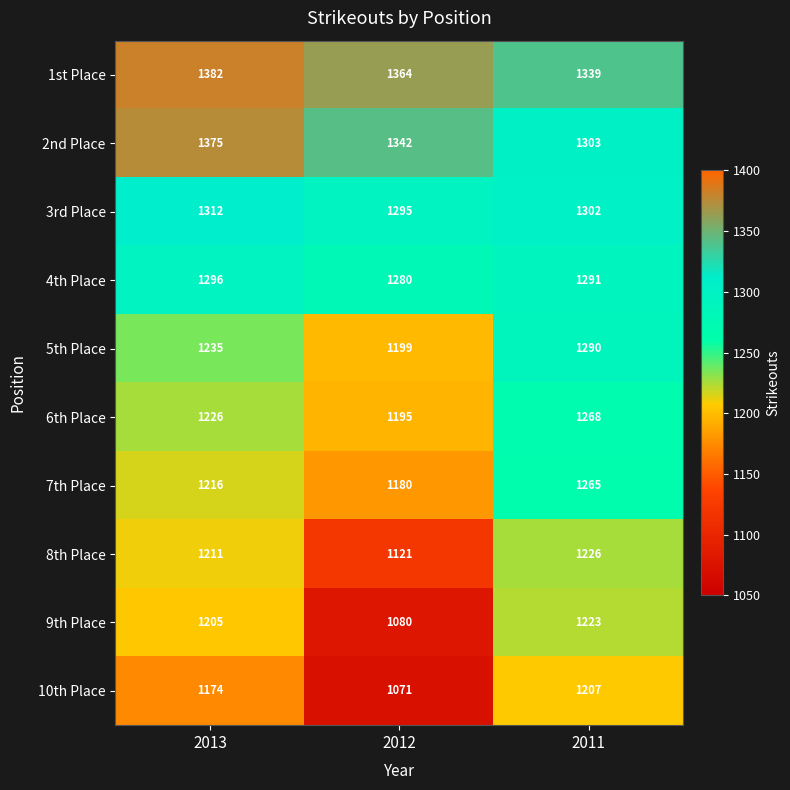

What is the approximate value of 3rd Place at 2013?

1312